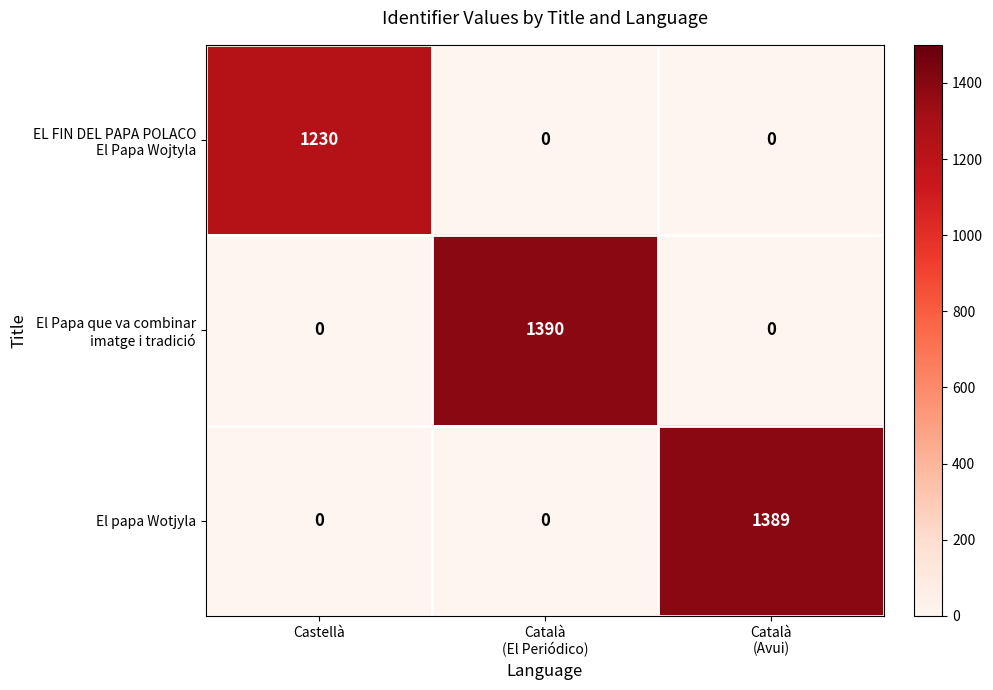

What is the difference between the highest and lowest values at Castellà?

1230